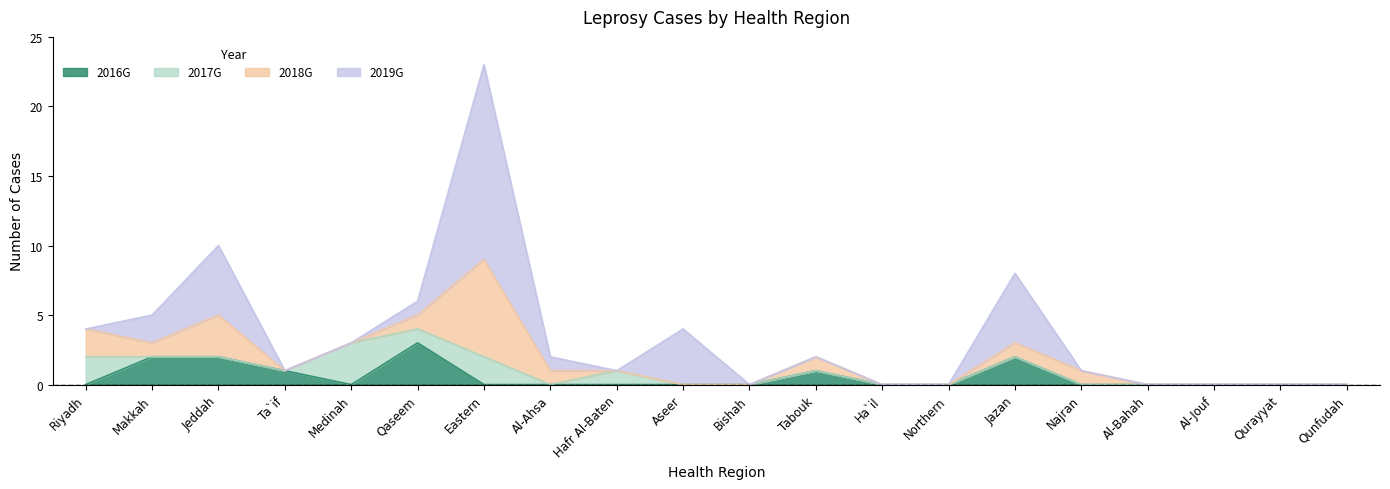

Reading left to right, transcribe all the data shown in this chart.

2016G: Riyadh=0	Makkah=2	Jeddah=2	Ta`if=1	Medinah=0	Qaseem=3	Eastern=0	Al-Ahsa=0	Hafr Al-Baten=0	Aseer=0	Bishah=0	Tabouk=1	Ha`il=0	Northern=0	Jazan=2	Najran=0	Al-Bahah=0	Al-Jouf=0	Qurayyat=0	Qunfudah=0
2017G: Riyadh=2	Makkah=0	Jeddah=0	Ta`if=0	Medinah=3	Qaseem=1	Eastern=2	Al-Ahsa=0	Hafr Al-Baten=1	Aseer=0	Bishah=0	Tabouk=0	Ha`il=0	Northern=0	Jazan=0	Najran=0	Al-Bahah=0	Al-Jouf=0	Qurayyat=0	Qunfudah=0
2018G: Riyadh=2	Makkah=1	Jeddah=3	Ta`if=0	Medinah=0	Qaseem=1	Eastern=7	Al-Ahsa=1	Hafr Al-Baten=0	Aseer=0	Bishah=0	Tabouk=1	Ha`il=0	Northern=0	Jazan=1	Najran=1	Al-Bahah=0	Al-Jouf=0	Qurayyat=0	Qunfudah=0
2019G: Riyadh=0	Makkah=2	Jeddah=5	Ta`if=0	Medinah=0	Qaseem=1	Eastern=14	Al-Ahsa=1	Hafr Al-Baten=0	Aseer=4	Bishah=0	Tabouk=0	Ha`il=0	Northern=0	Jazan=5	Najran=0	Al-Bahah=0	Al-Jouf=0	Qurayyat=0	Qunfudah=0